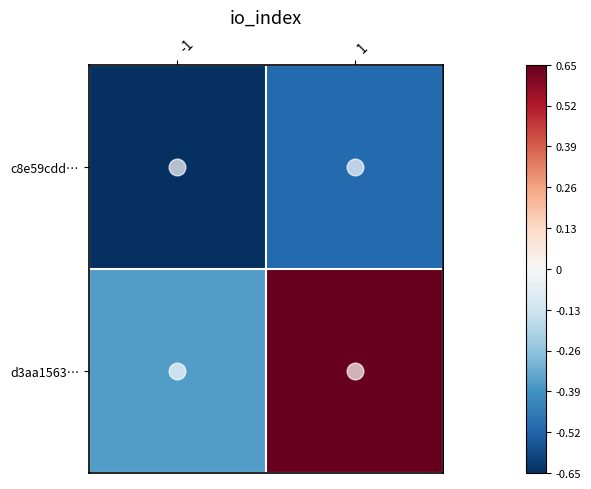

How many series are shown in this chart?

2